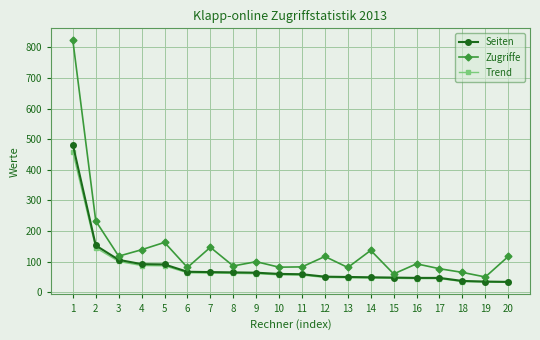

Where does the Zugriffe series first go above 100?

1